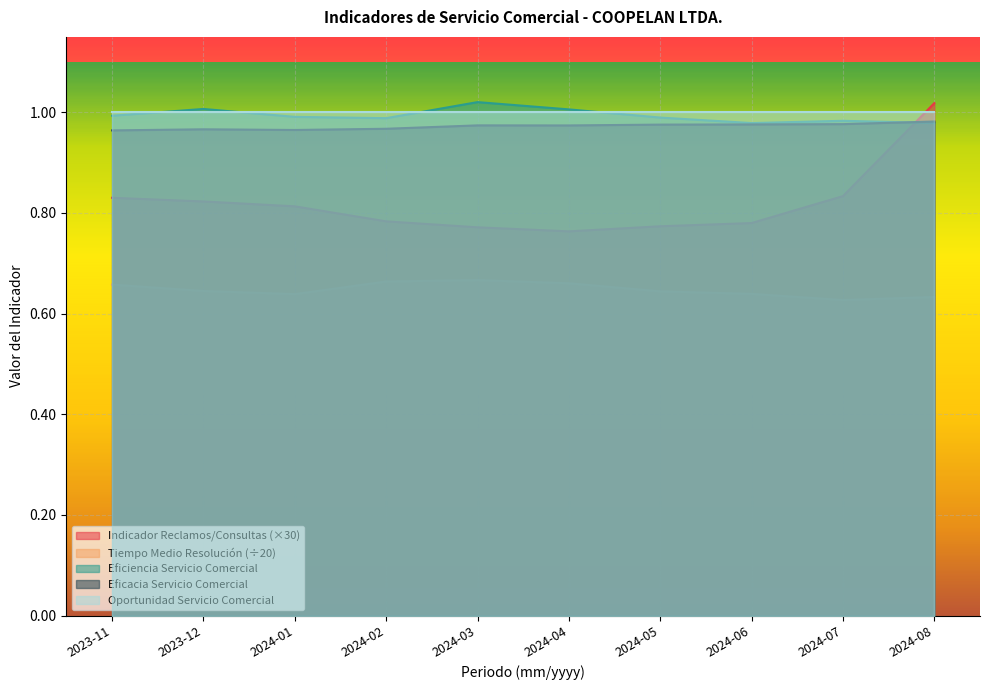

True or false: Eficacia Servicio Comercial and Tiempo Medio Resolución (÷20) cross at least once.

False